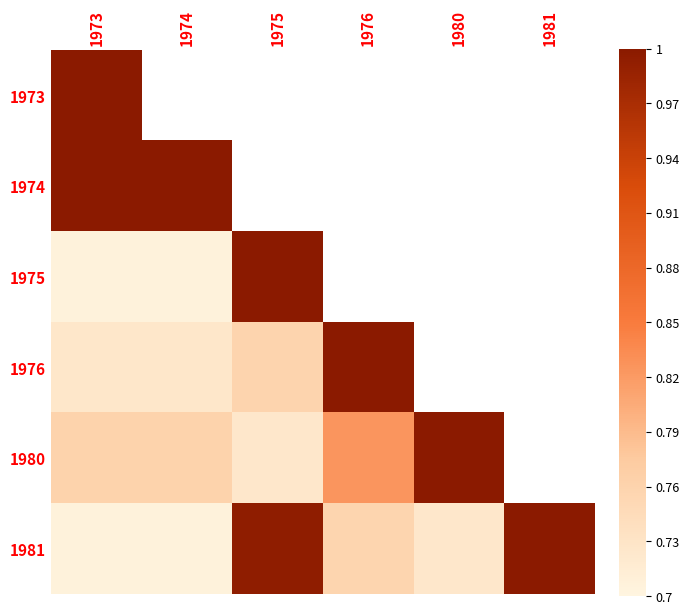

Which category has the highest value across all series?

1973